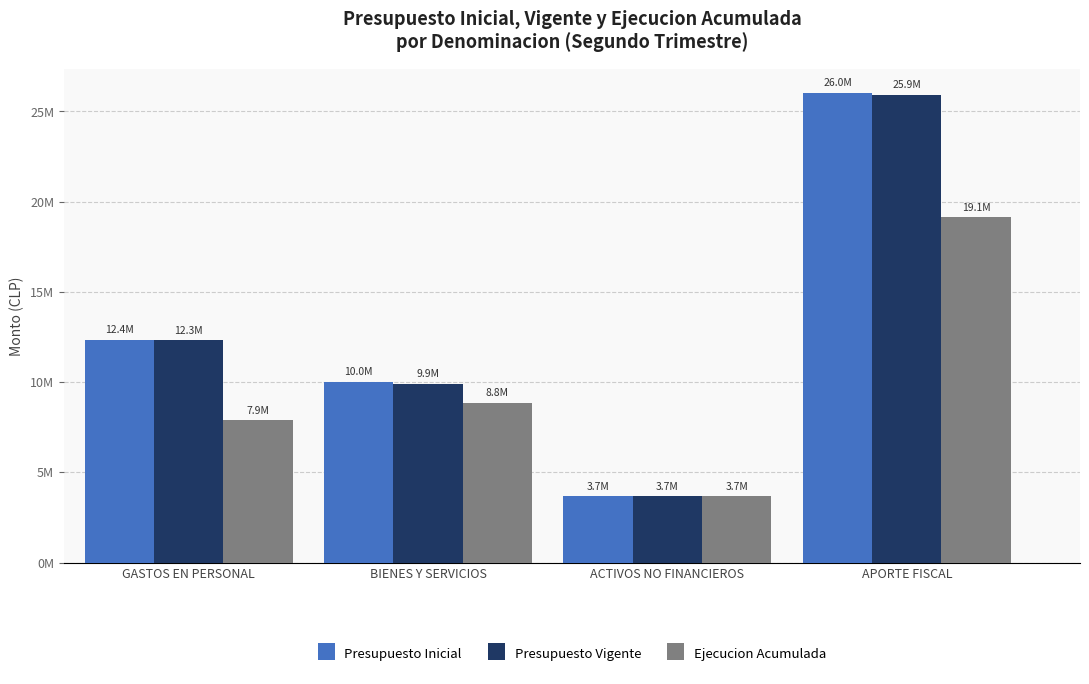

What are all the series names shown in the legend?

Presupuesto Inicial, Presupuesto Vigente, Ejecucion Acumulada